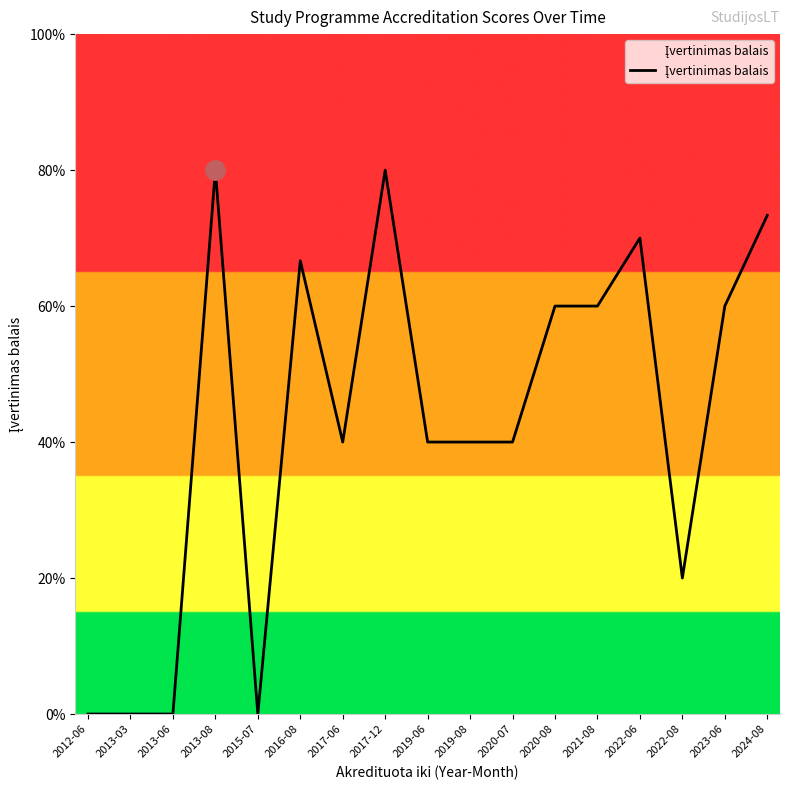

Does the chart have visible grid lines?

No